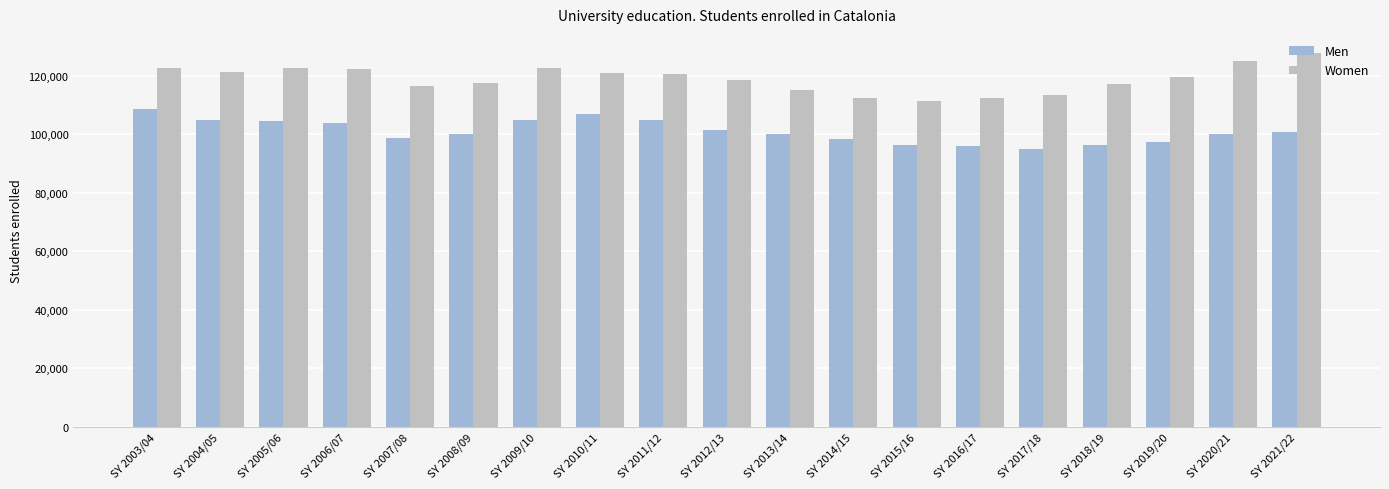

What is the label of the 1st bar from the left?

SY 2003/04